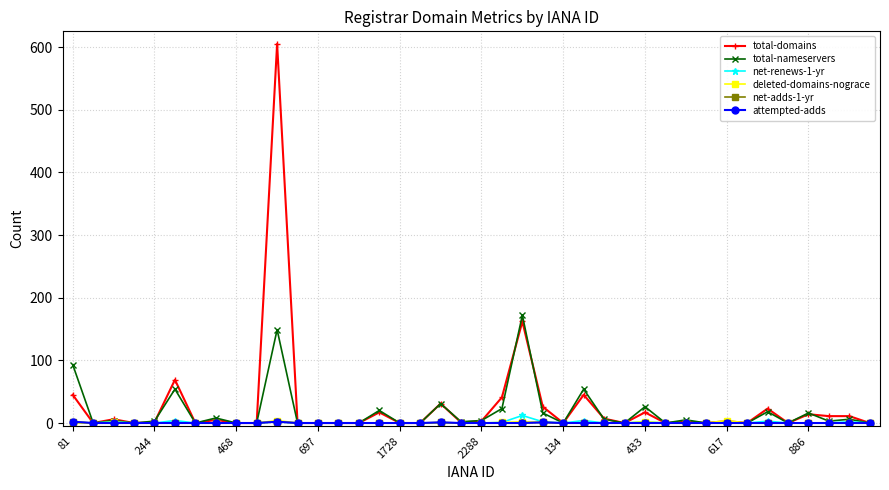

True or false: total-nameservers and total-domains intersect in this chart.

True